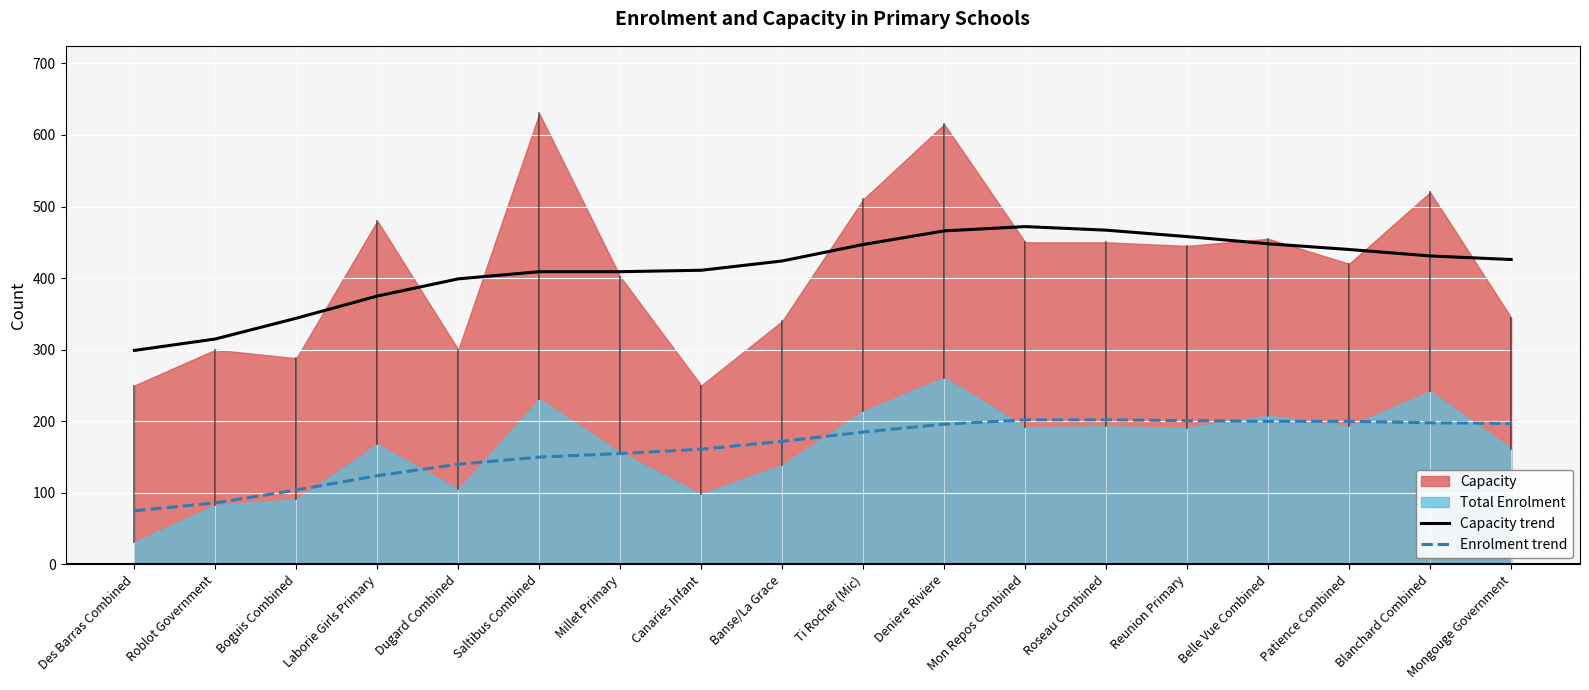

What is the label of the 5th point from the right?

Reunion Primary